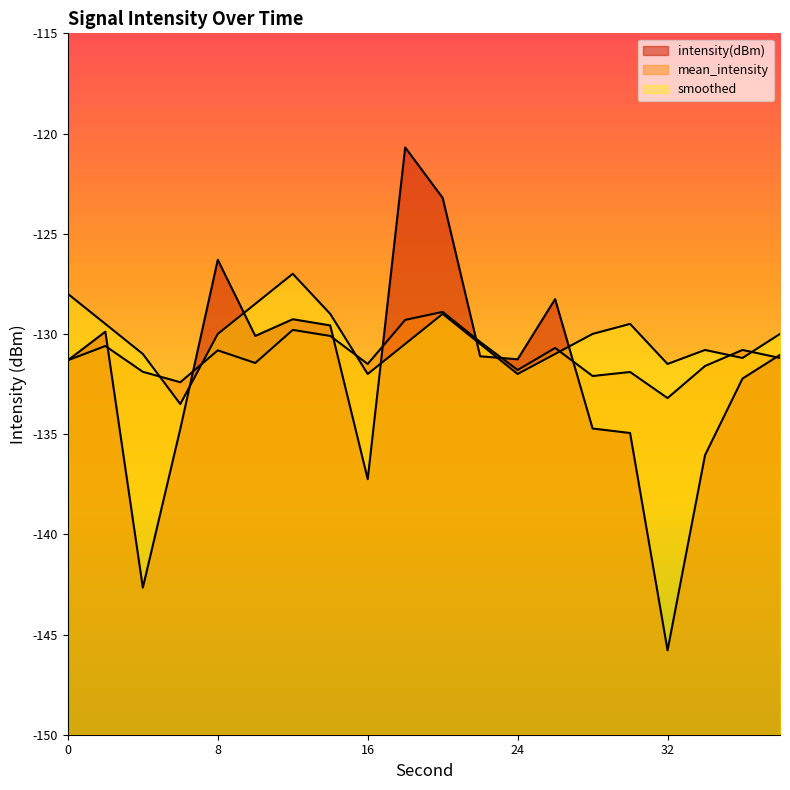

How many lines are shown in the chart?

3